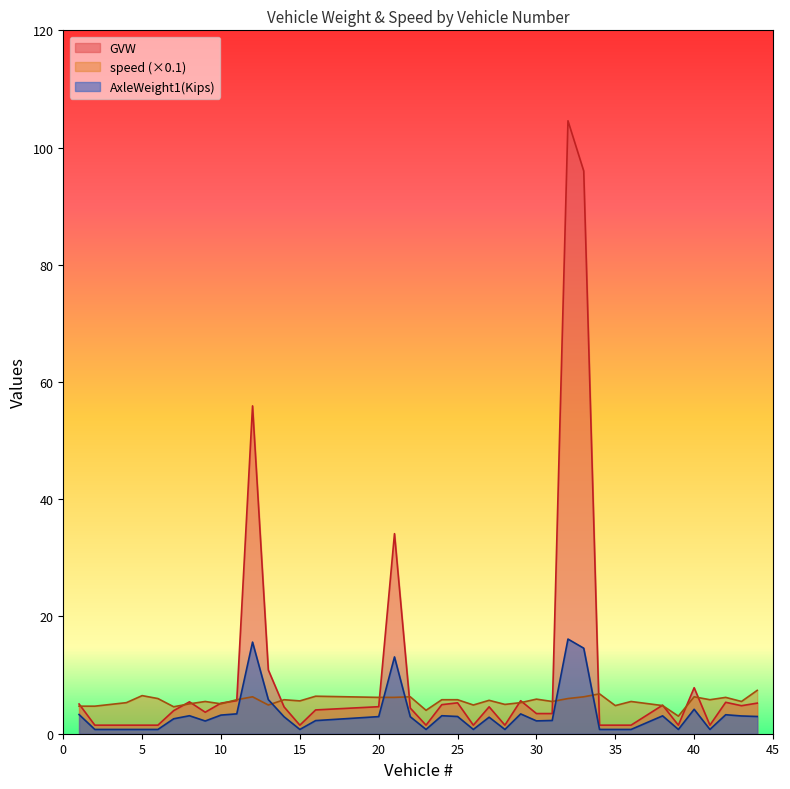

What value does the AxleWeight1(Kips) series have at 29?

3.4